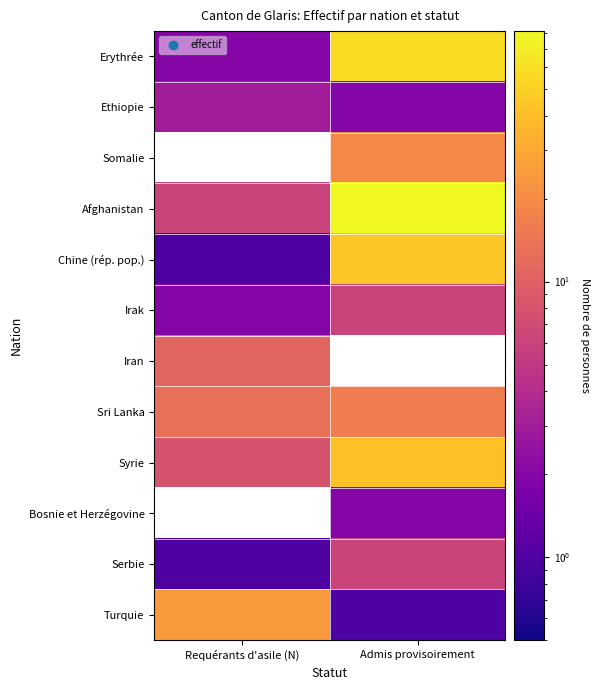

Rank the series at Admis provisoirement from highest to lowest value.

Afghanistan, Erythrée, Chine (rép. pop.), Somalie, Iran, Syrie, Sri Lanka, Irak, Serbie, Ethiopie, Bosnie et Herzégovine, Turquie